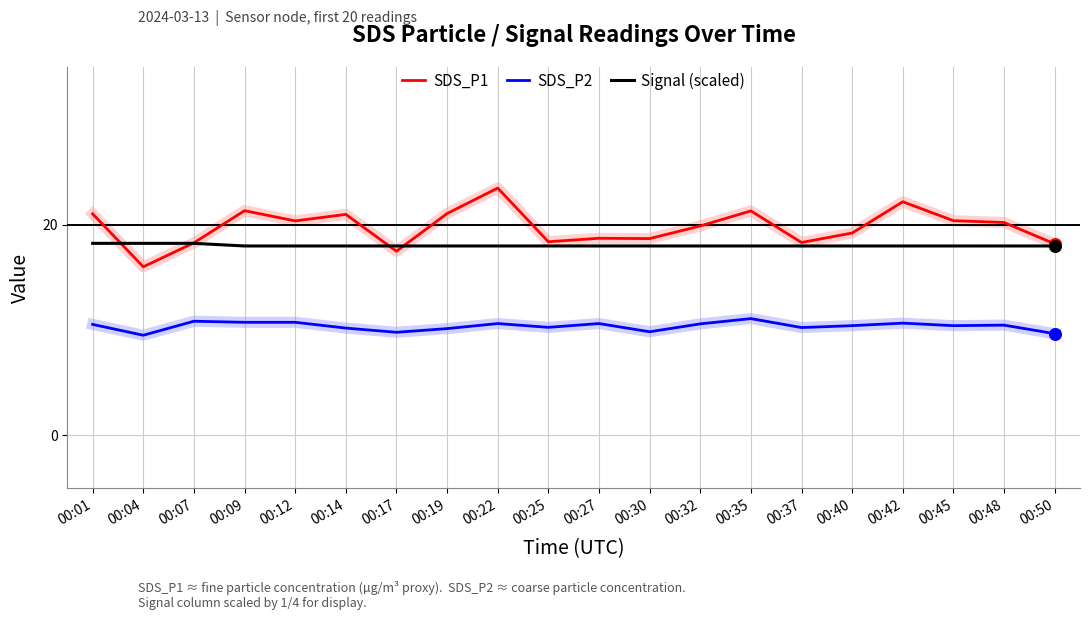

What are all the series names shown in the legend?

SDS_P1, SDS_P2, Signal (scaled)